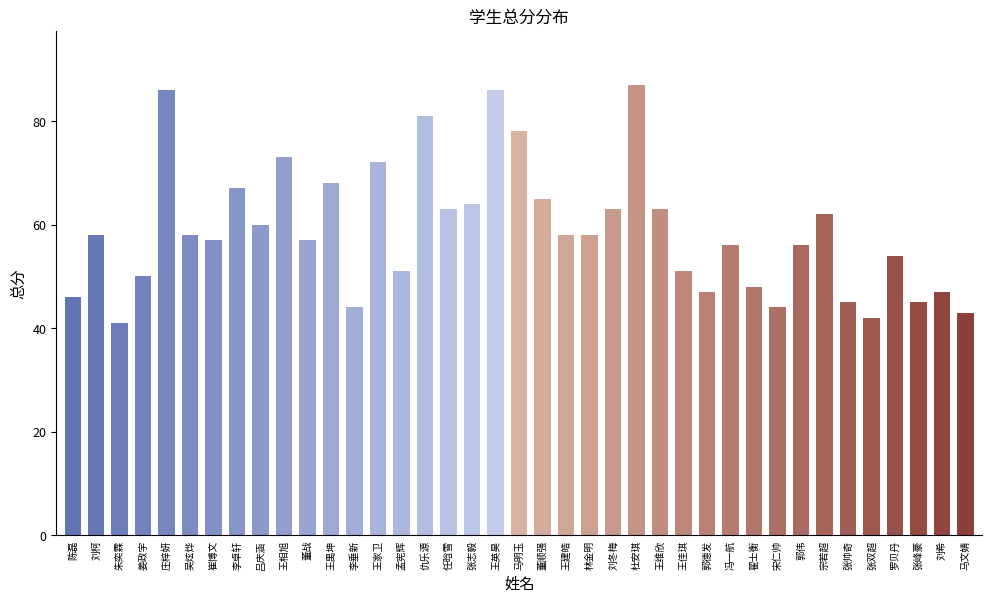

Reading left to right, extract all data points from this chart.

陈磊=46	刘柯=58	朱奕霖=41	姜政宇=50	庄梓妍=86	吴炫烨=58	崔博文=57	李卓轩=67	吕庆涵=60	王相旭=73	董战=57	王禺坤=68	李垂新=44	王家卫=72	孟宪辉=51	仇乐源=81	任晗雪=63	张志毅=64	王英昊=86	马明玉=78	董顺强=65	王建皓=58	林金明=58	刘冬梅=63	杜安琪=87	王维欣=63	王佳琪=51	郭德发=47	冯一航=56	翟士衡=48	宋仁帅=44	郭伟=56	宗若超=62	张帅奇=45	张双超=42	罗贝丹=54	张峰豪=45	刘希=47	马文婧=43